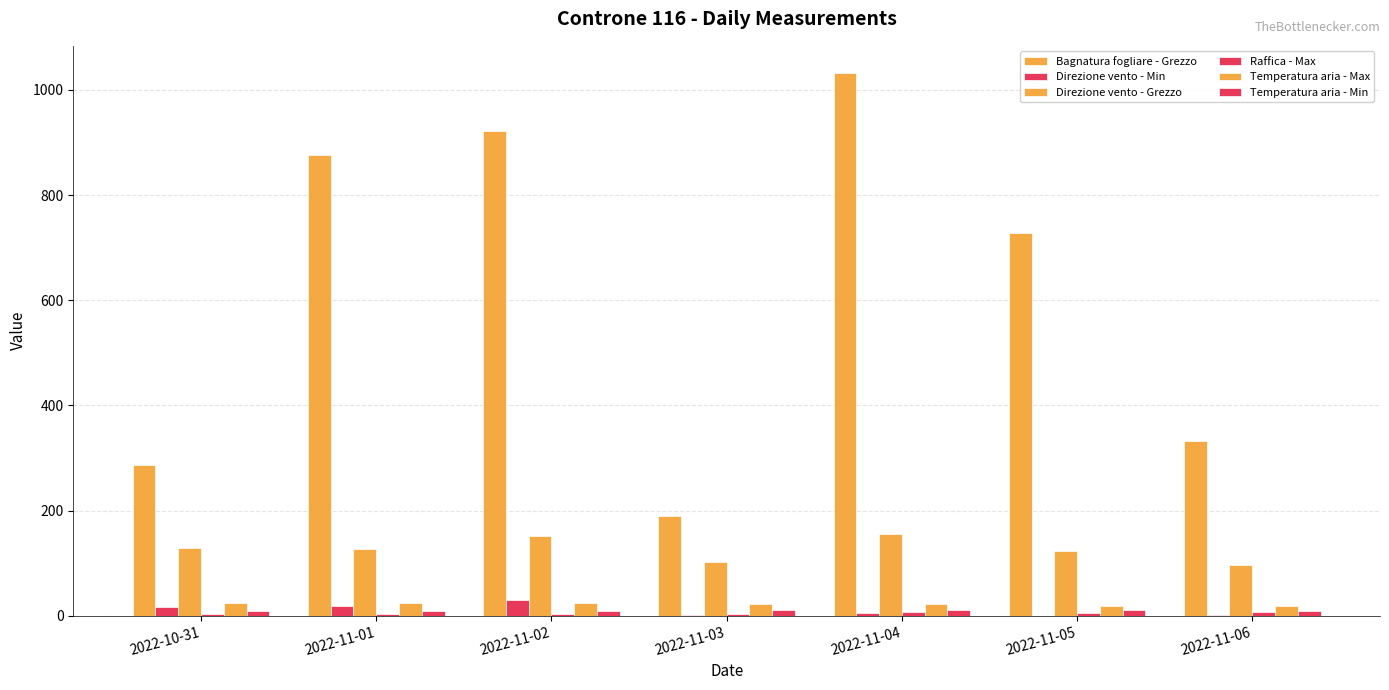

How many data points does each series have?

7